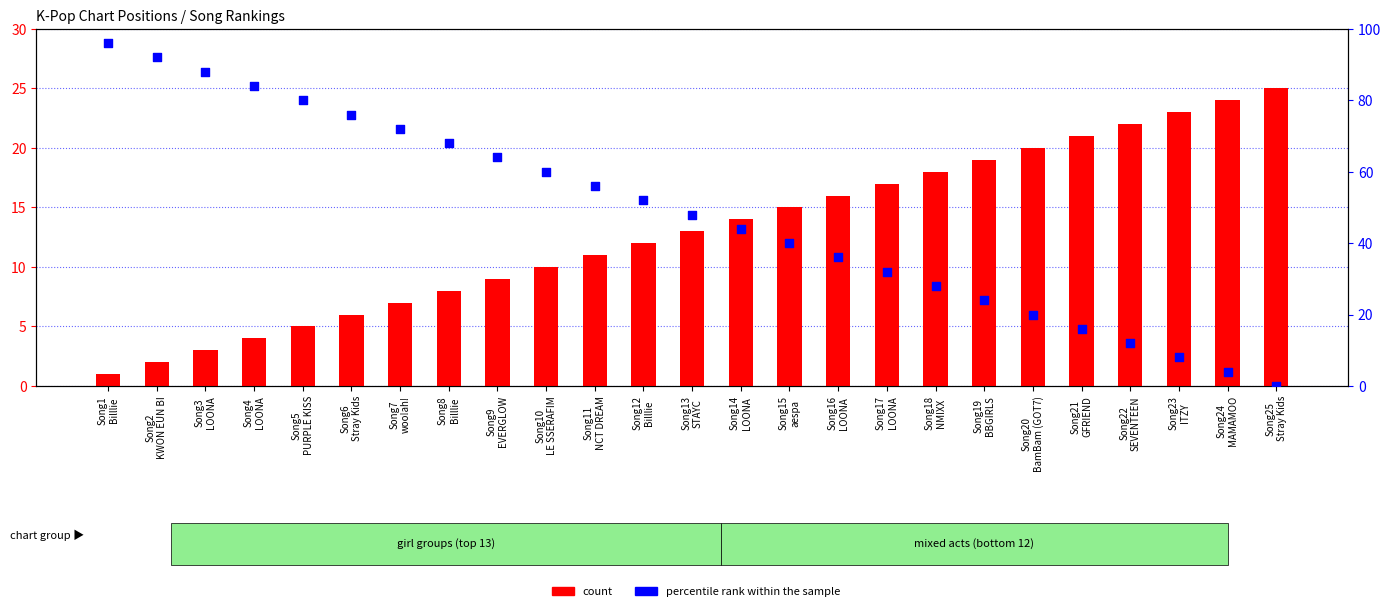

What are all the series names shown in the legend?

count, percentile rank within the sample